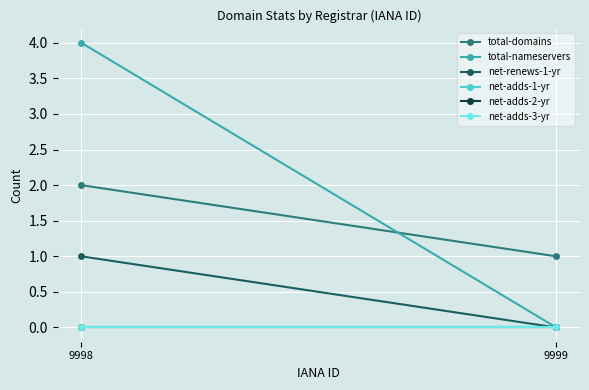

What are all the series names shown in the legend?

total-domains, total-nameservers, net-renews-1-yr, net-adds-1-yr, net-adds-2-yr, net-adds-3-yr